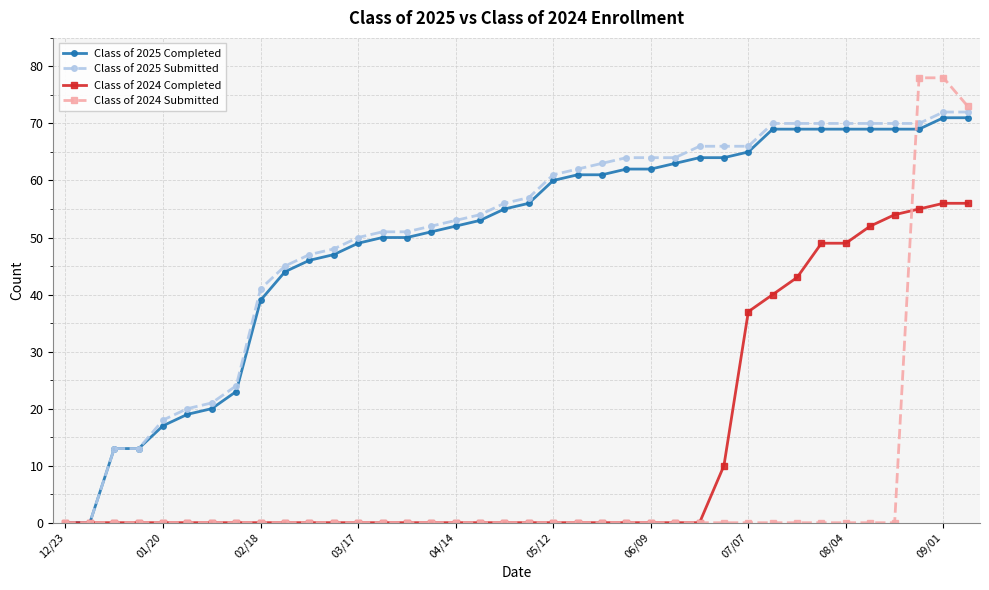

Which series has the largest range (max minus min)?

Class of 2024 Submitted